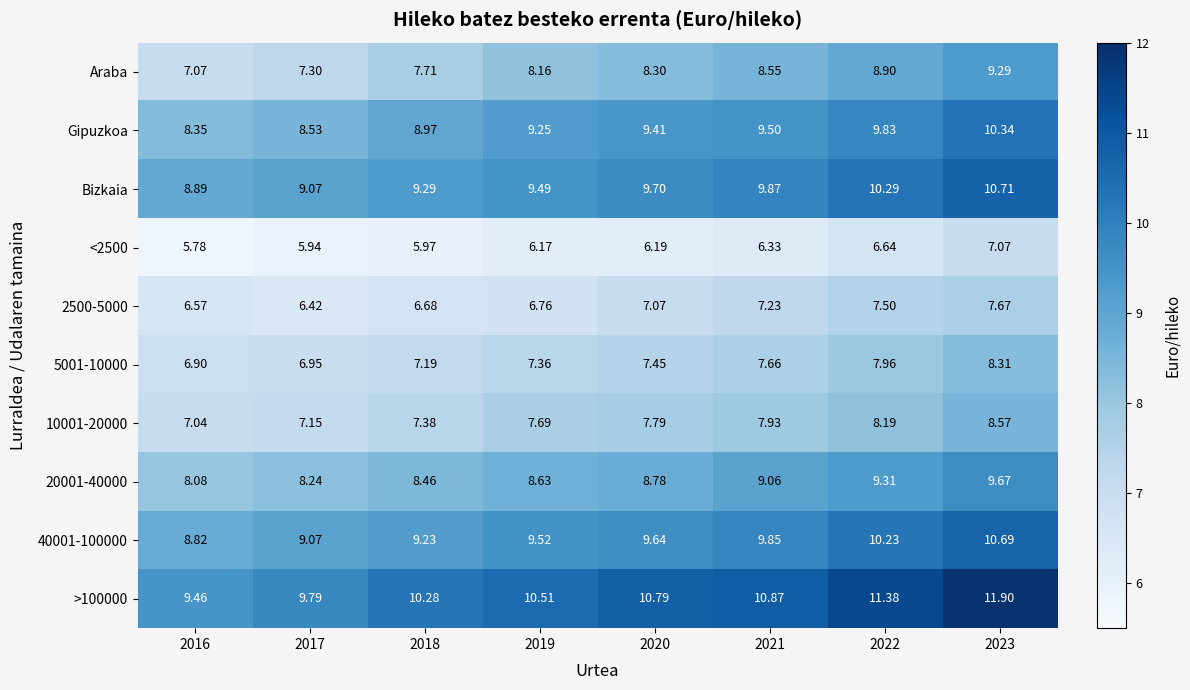

Is the value of 5001-10000 at 2021 greater than the value of 20001-40000 at 2023?

No